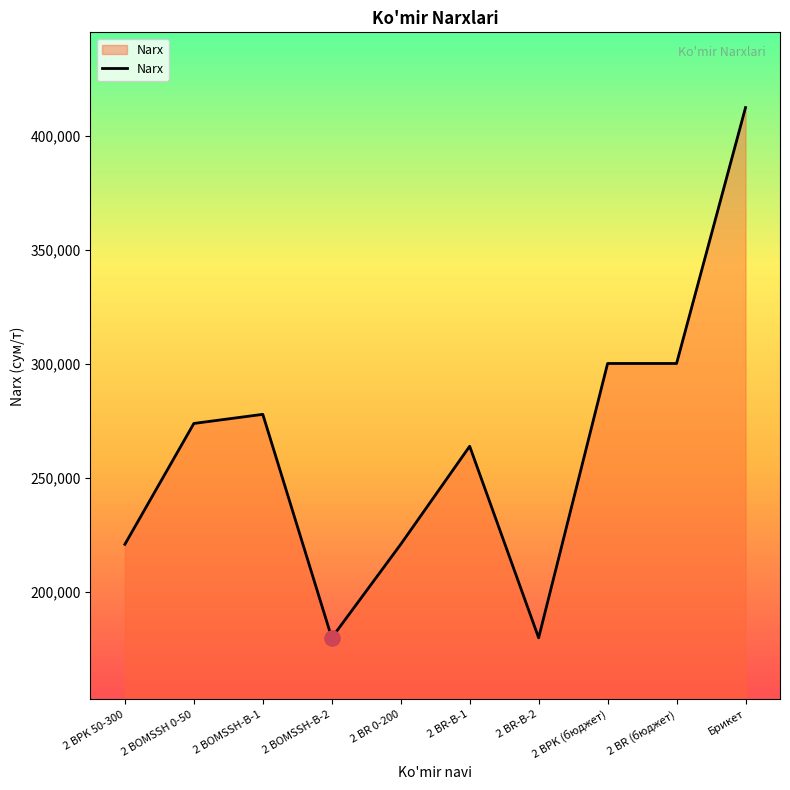

Approximately how many times larger is the value at 2 BOMSSH 0-50 compared to 2 BPK 50-300?

1.2